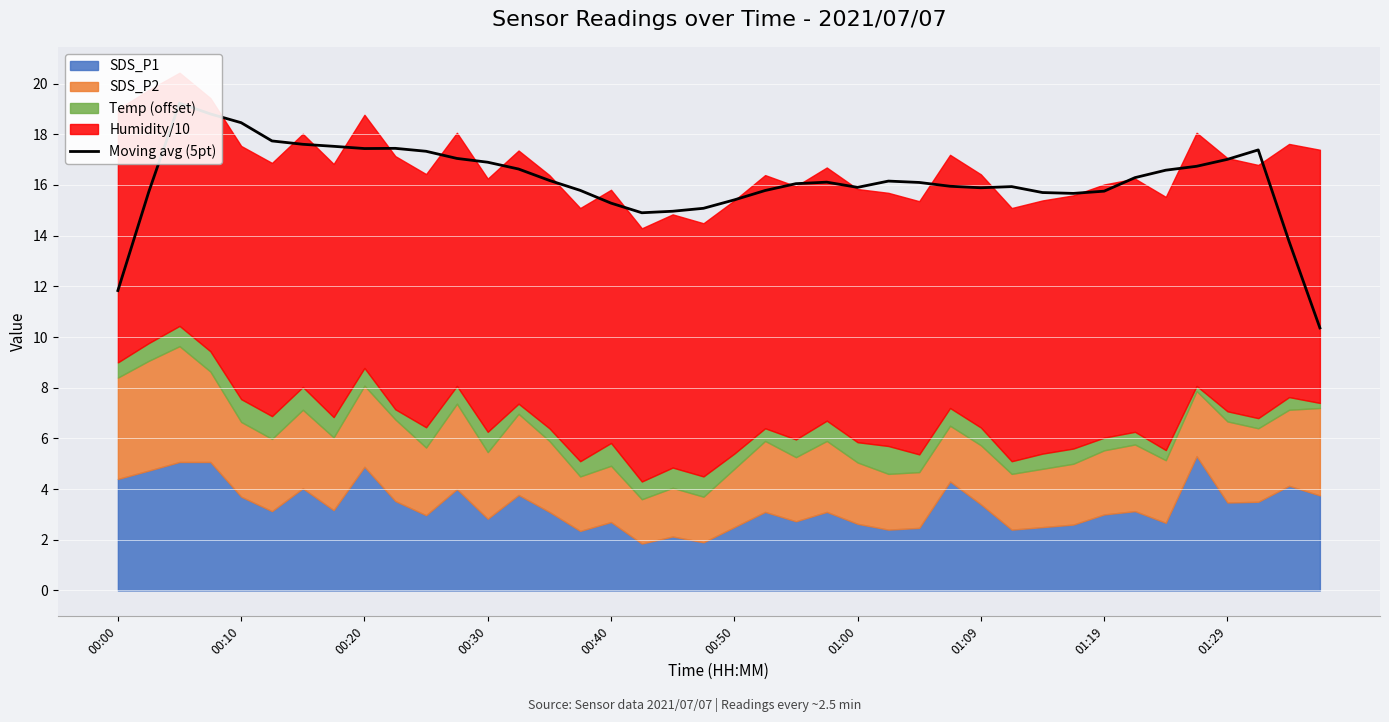

What position from the left is 00:50?

6